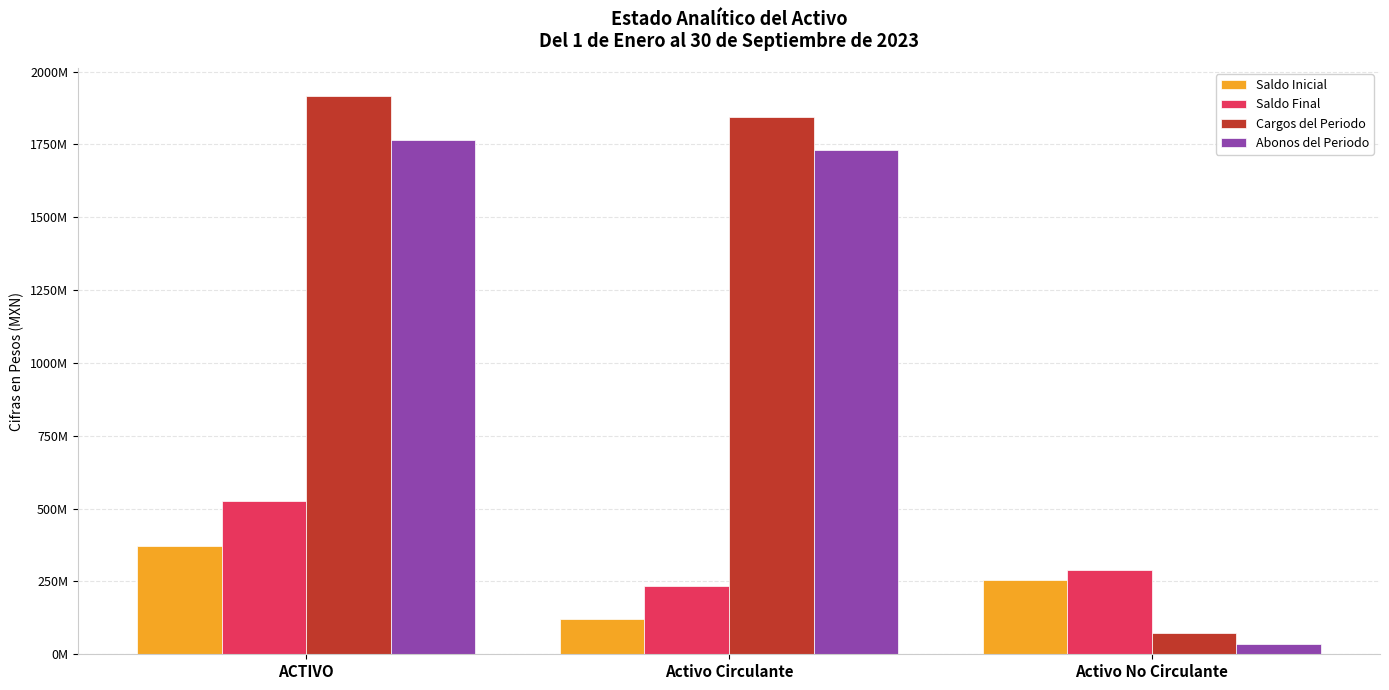

Does the chart contain any negative values?

No